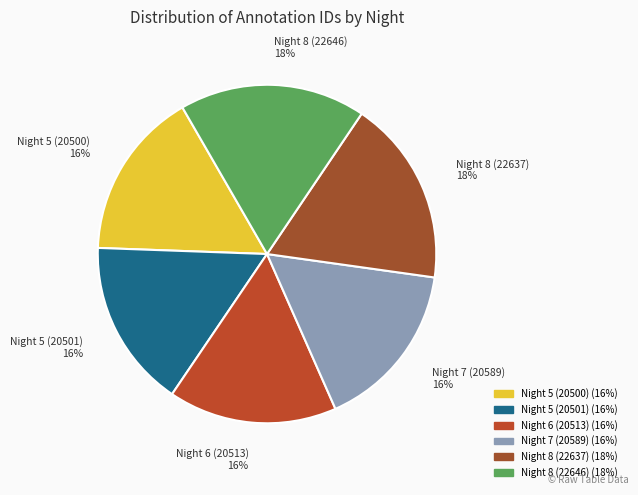

How many segments does this pie chart have?

6